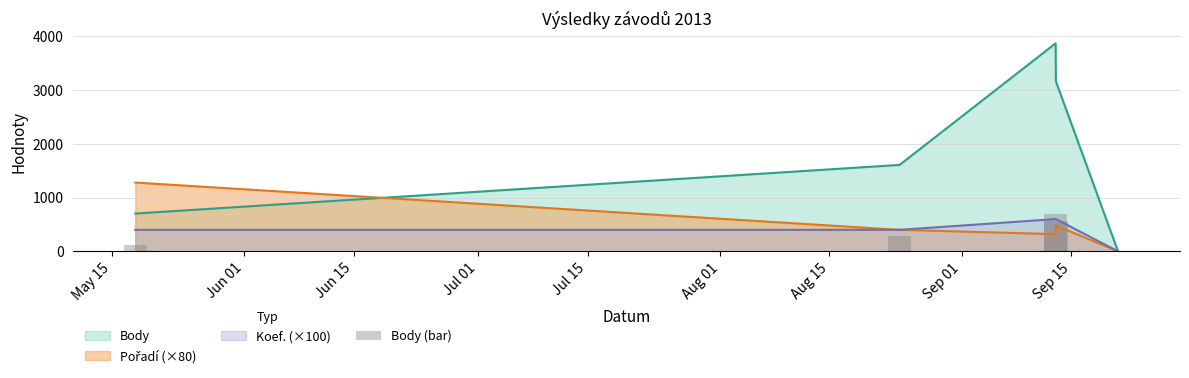

What is the maximum value for Koef. (×100)?

600